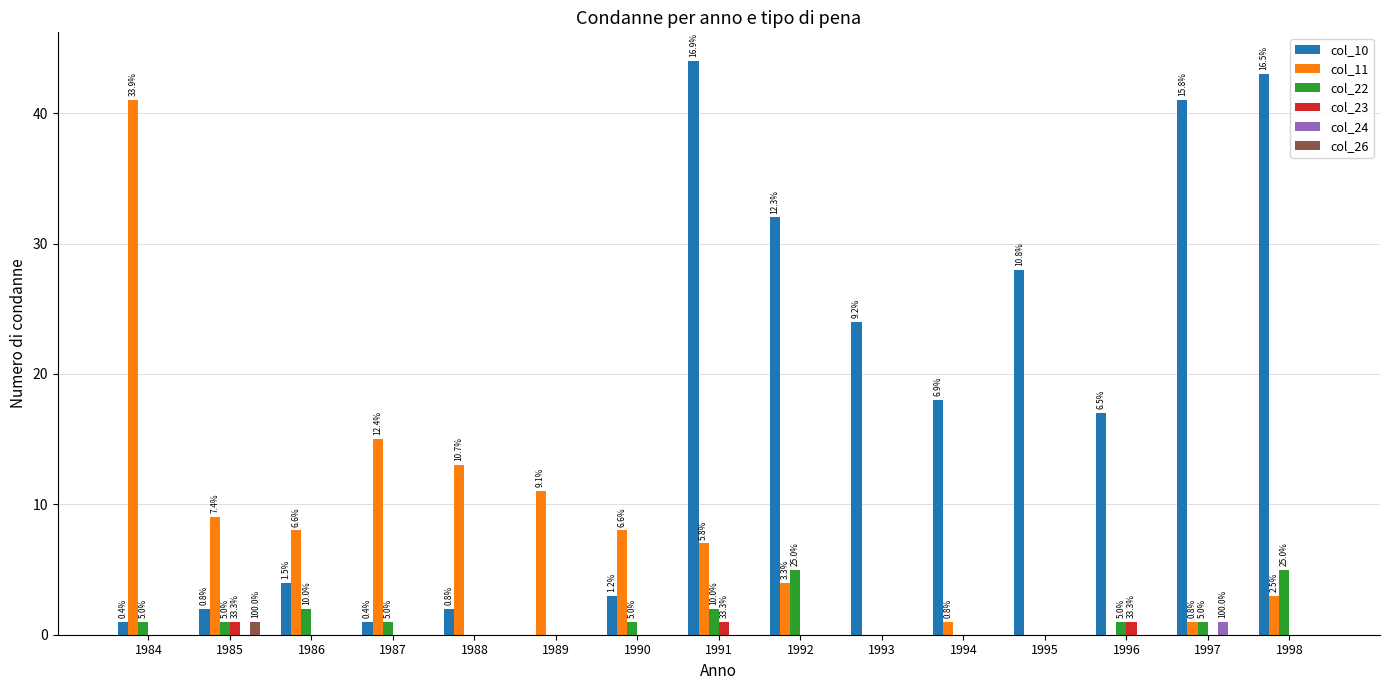

What are all the series names shown in the legend?

col_10, col_11, col_22, col_23, col_24, col_26